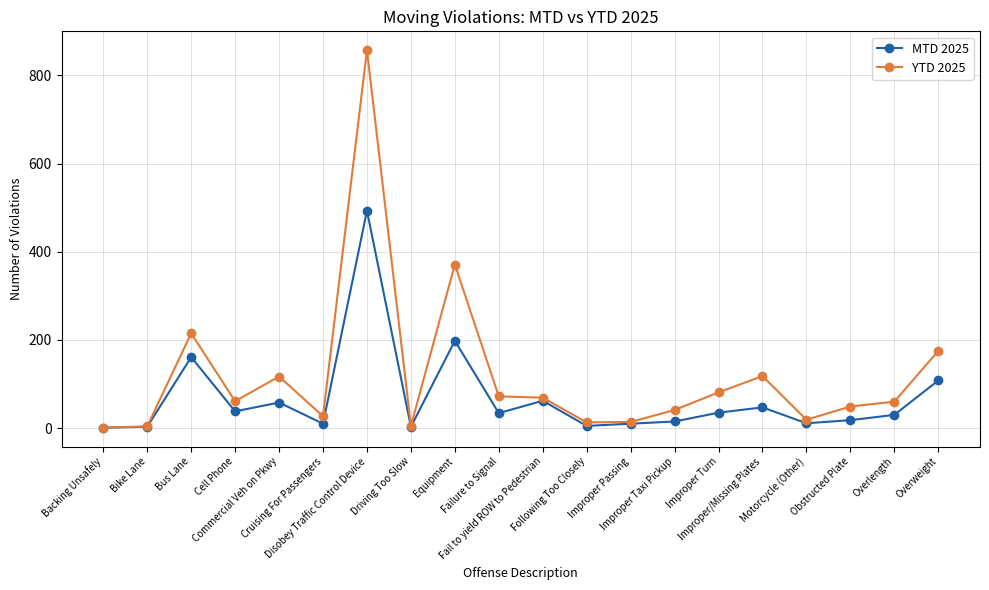

What is the highest value of the MTD 2025 series?

493